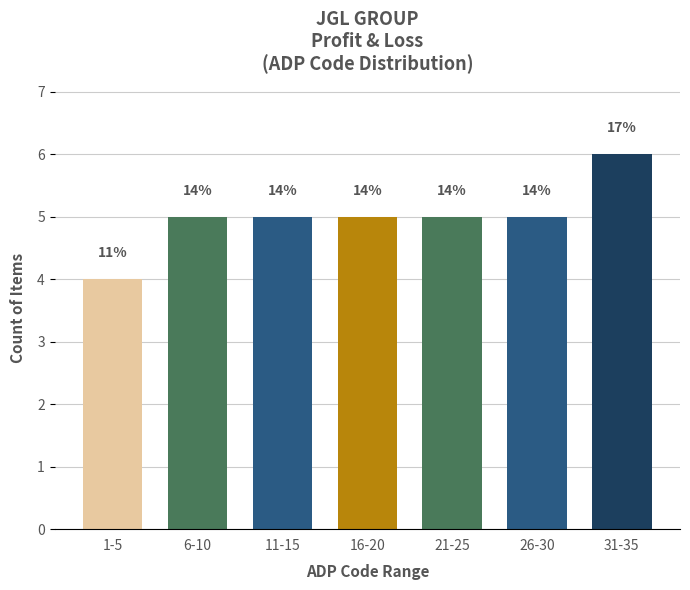

Does the chart contain any negative values?

No